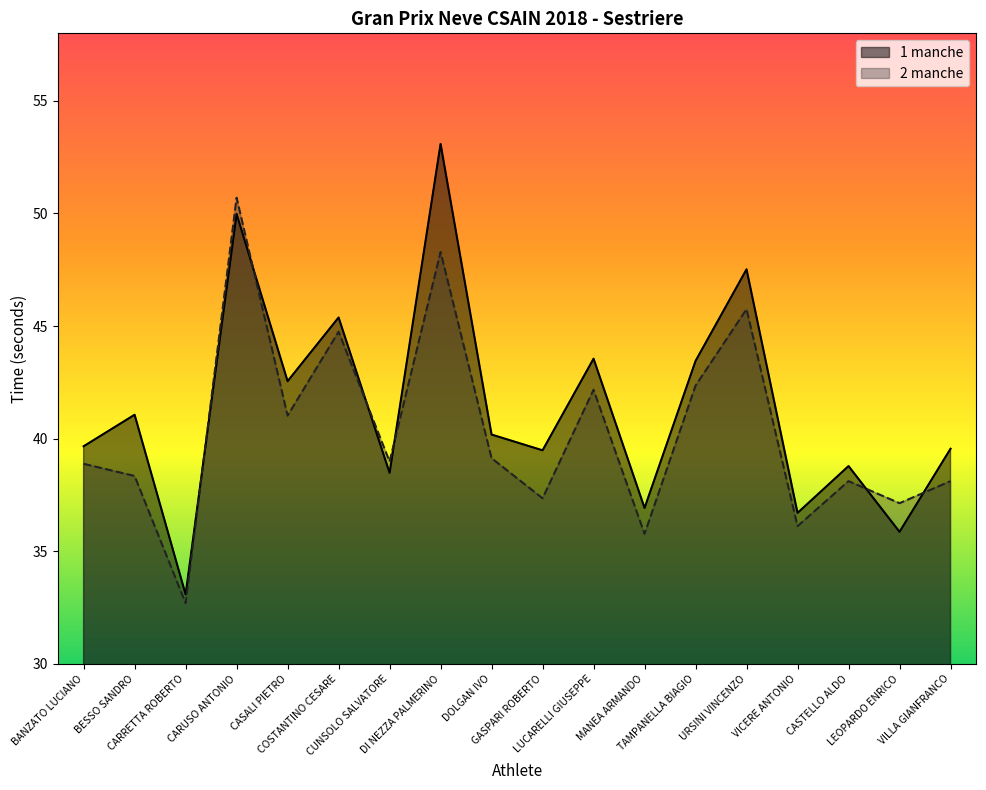

How many data points in 1 manche are less than 40?

9